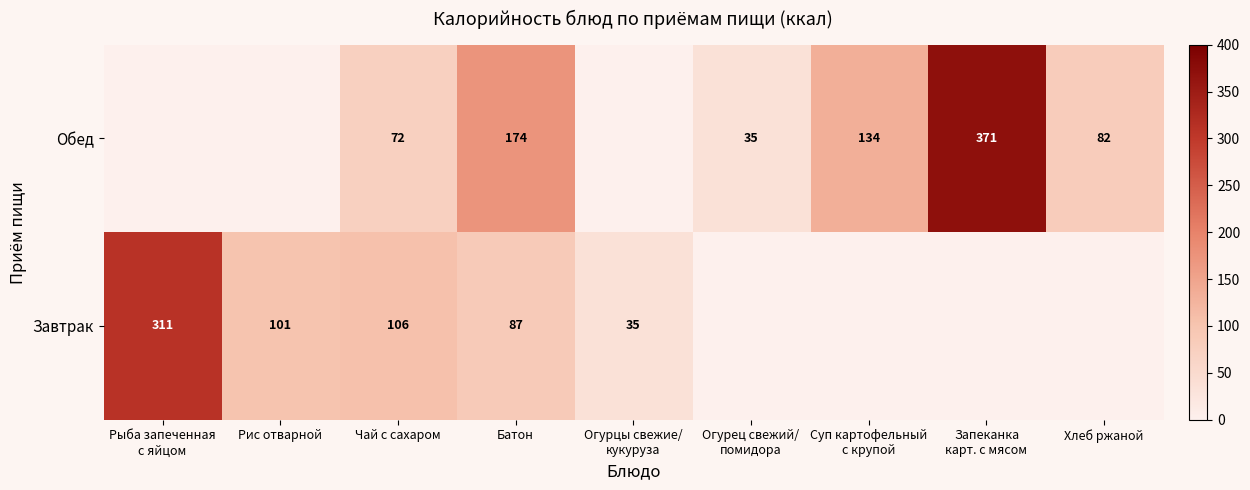

What is the total value across all series at Чай с сахаром?

178